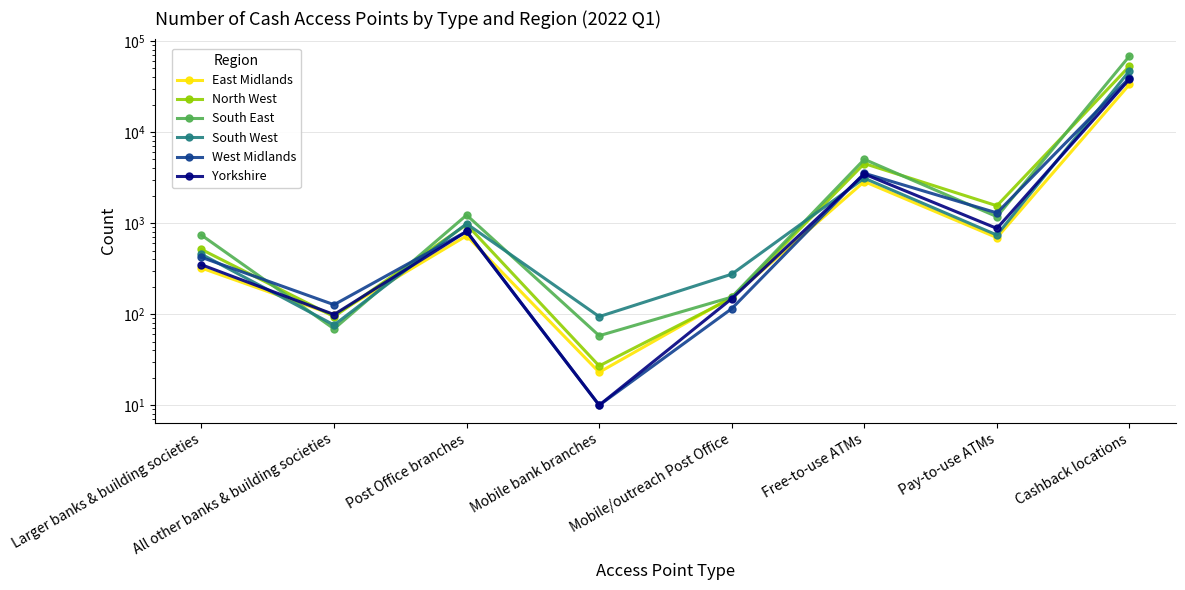

True or false: East Midlands has a value of 31 at Mobile bank branches.

False